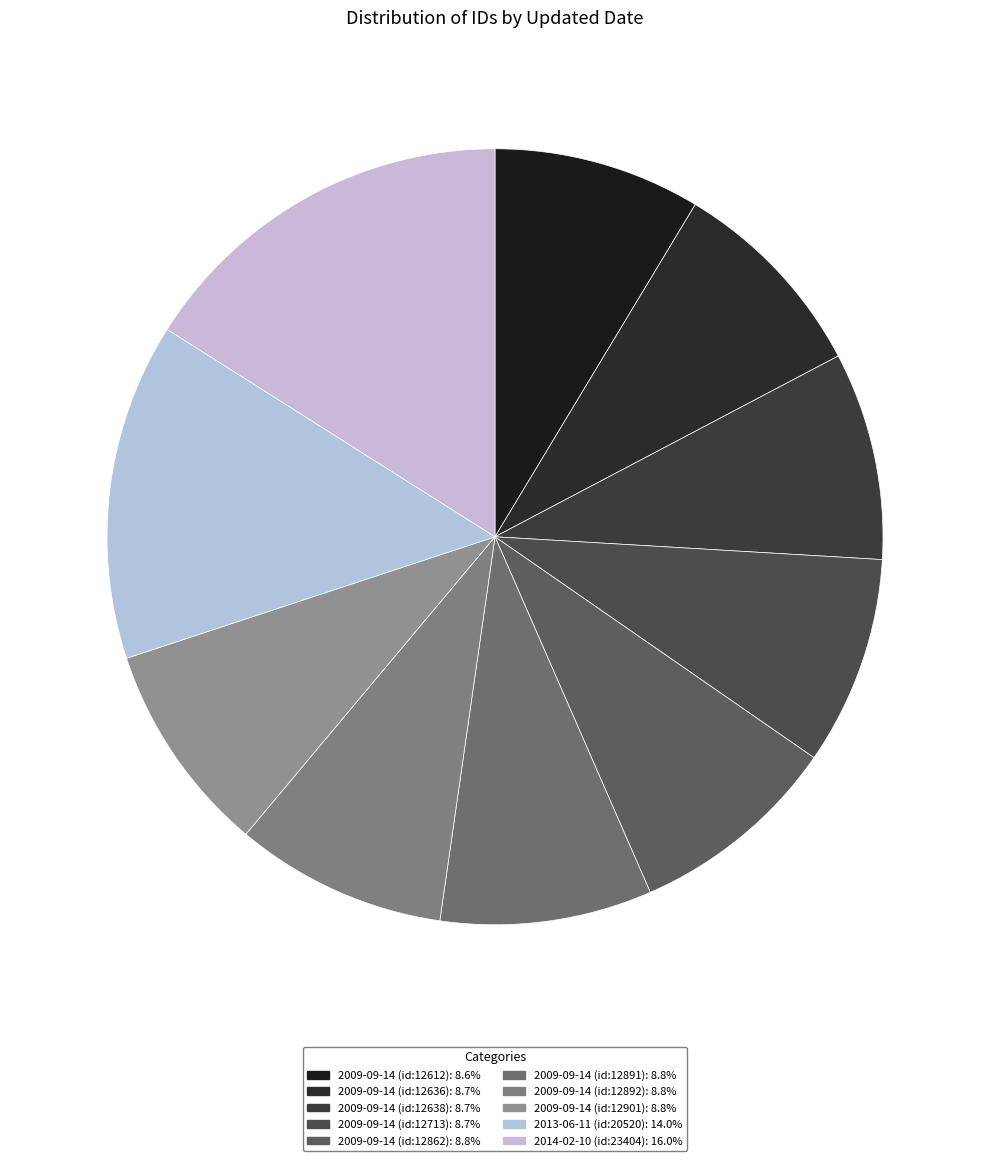

Rank the categories by value from lowest to highest.

2009-09-14 (id:12612), 2009-09-14 (id:12636), 2009-09-14 (id:12638), 2009-09-14 (id:12713), 2009-09-14 (id:12862), 2009-09-14 (id:12891), 2009-09-14 (id:12892), 2009-09-14 (id:12901), 2013-06-11 (id:20520), 2014-02-10 (id:23404)